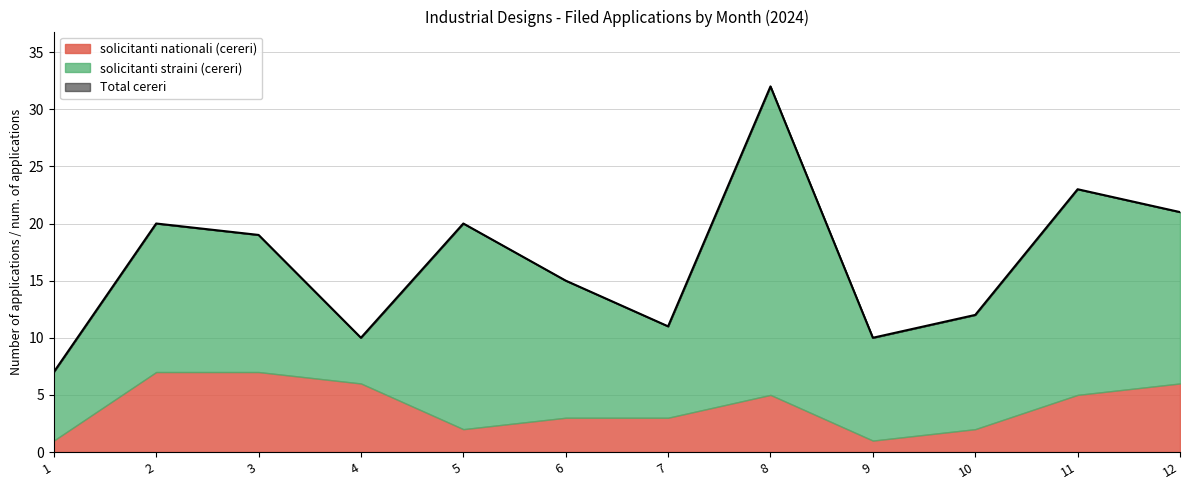

True or false: solicitanti straini (cereri) and Total cereri cross at least once.

False